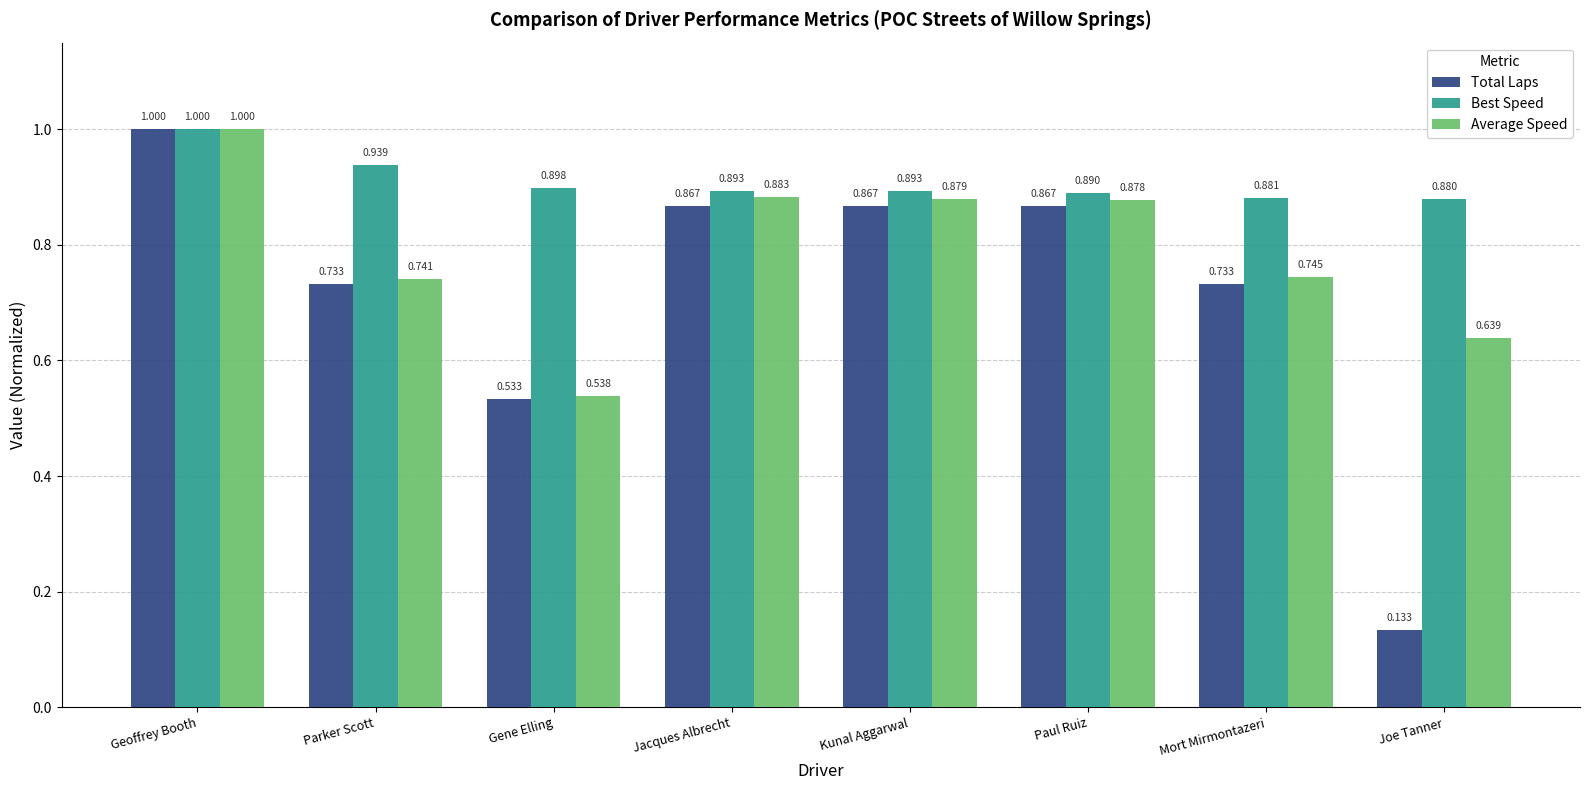

Which series has the widest spread of values?

Total Laps